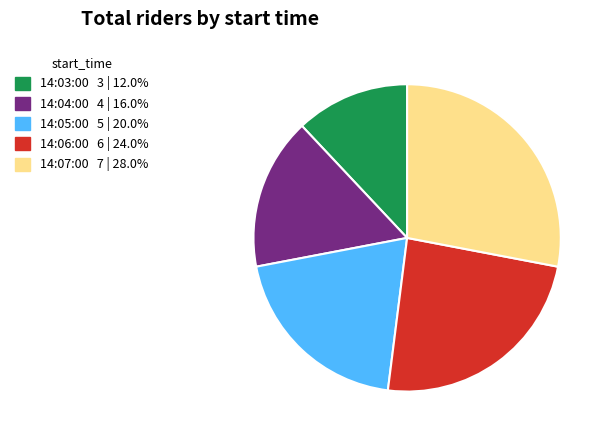

Rank the categories by value from lowest to highest.

14:03:00, 14:04:00, 14:05:00, 14:06:00, 14:07:00